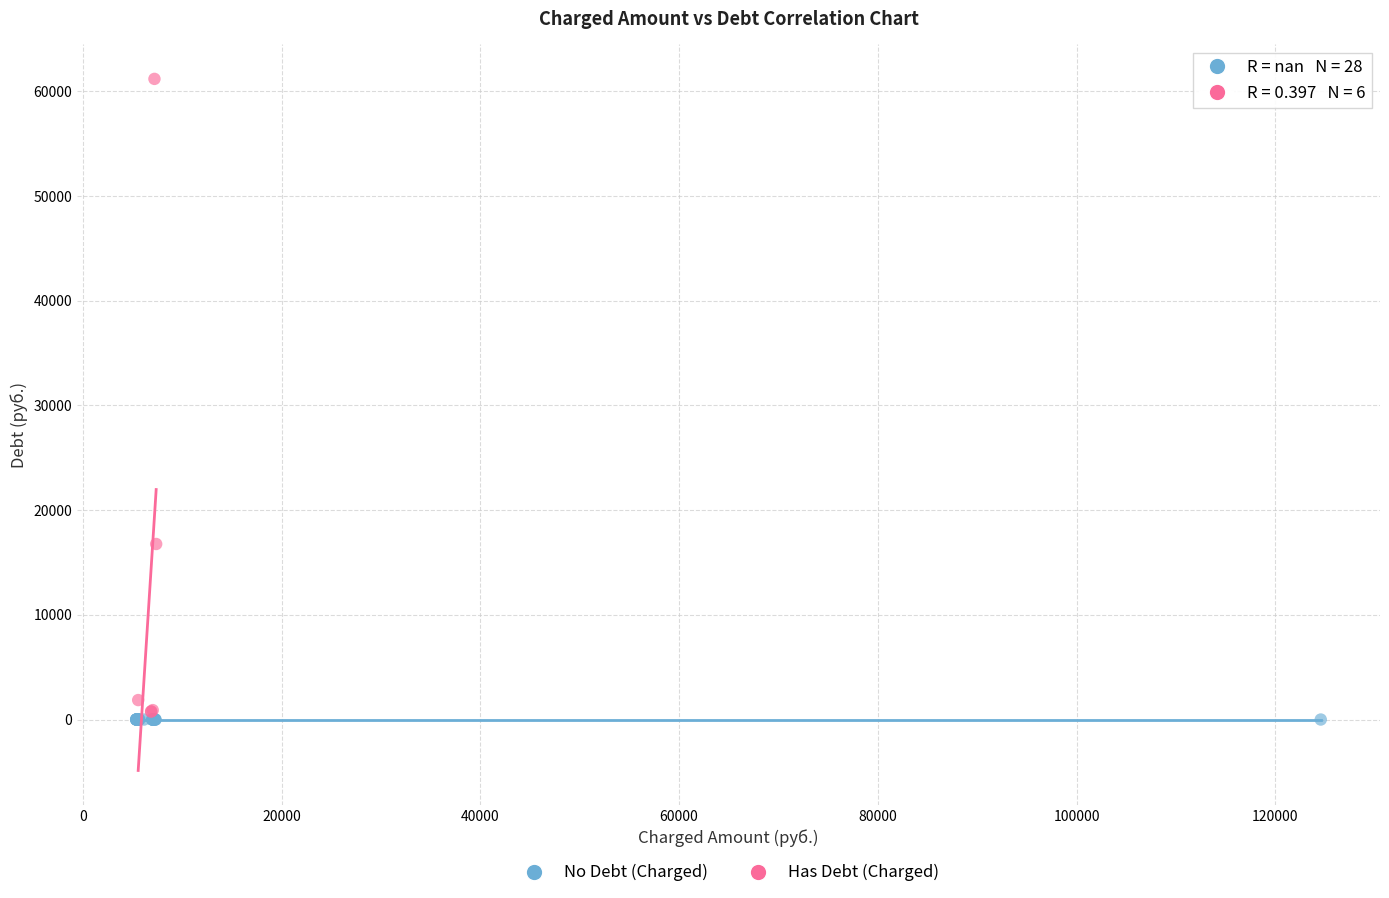

Which series reaches the maximum Y coordinate?

Has Debt (Charged)